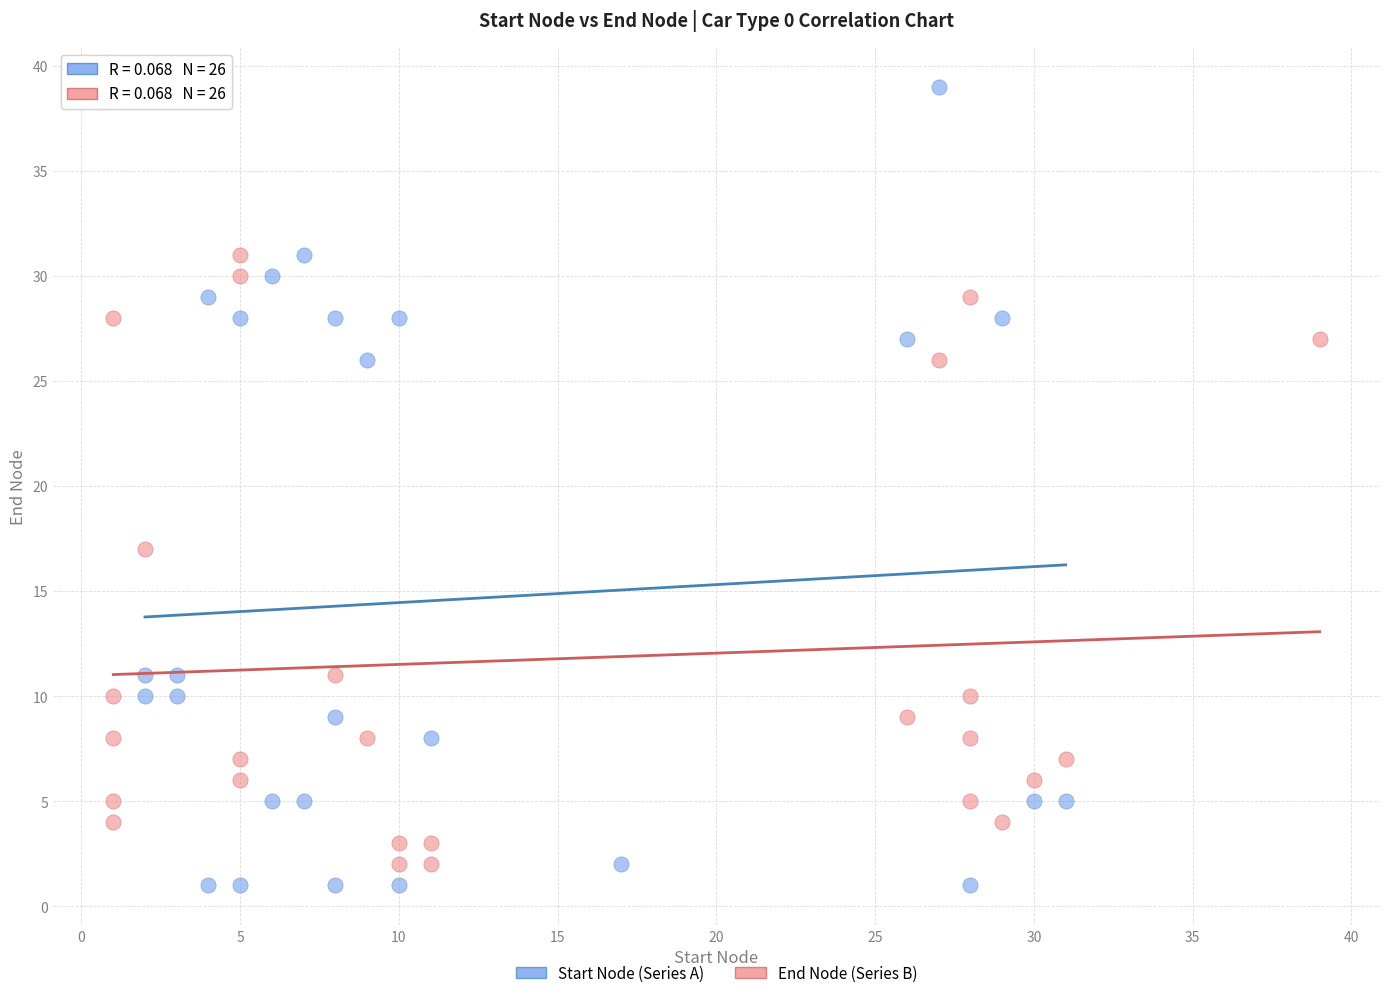

Which series has the largest Y range (max minus min)?

Start Node (Series A)